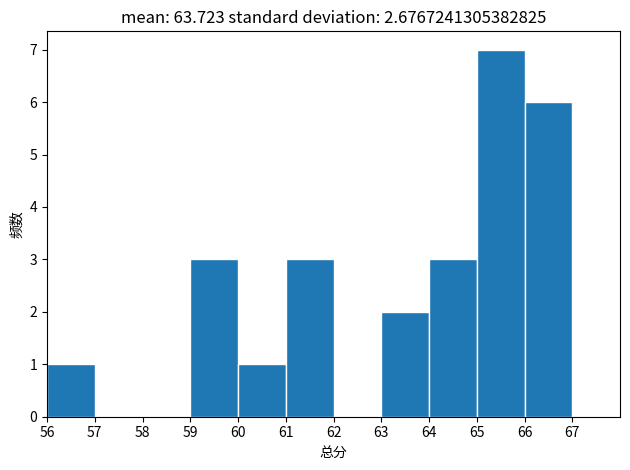

Over which range of the x-axis is the bar tallest?

65 to 66